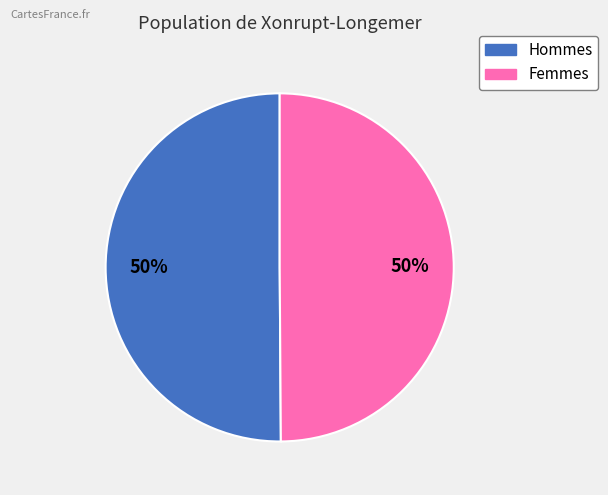

To the nearest percent, what is the average slice percentage?

50%